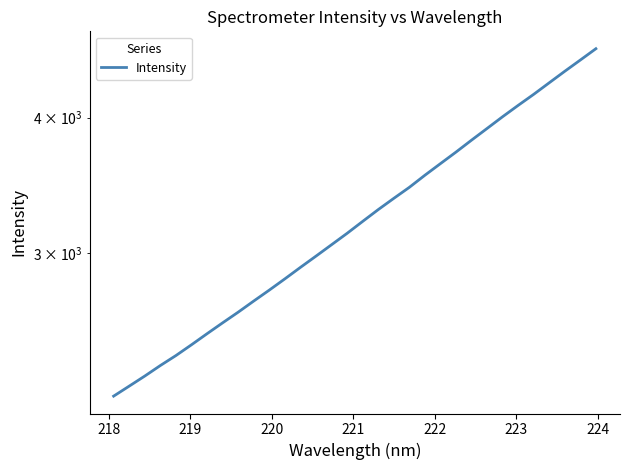

What is the difference between the second highest and second lowest values?

2257.6